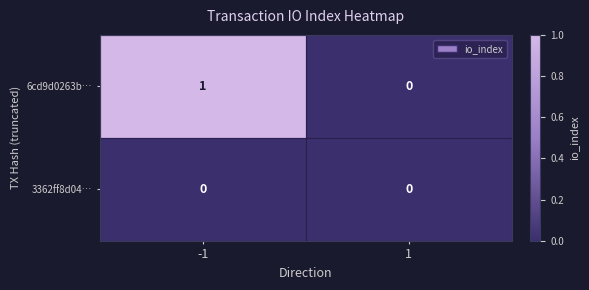

Which series has the largest range (max minus min)?

6cd9d0263b…